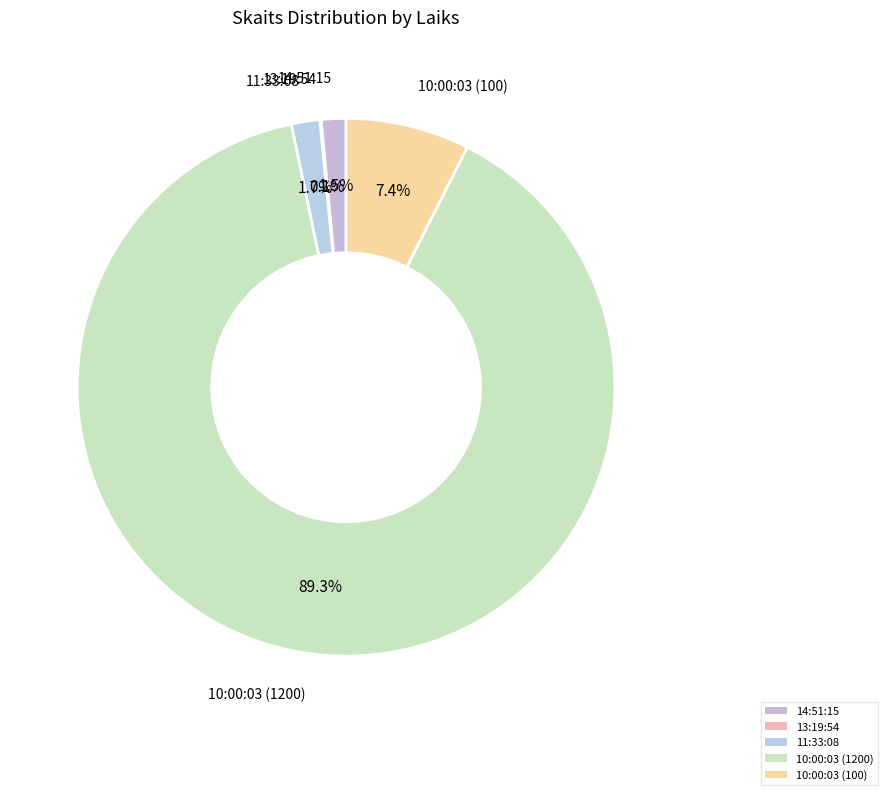

Does any single category account for the majority?

Yes